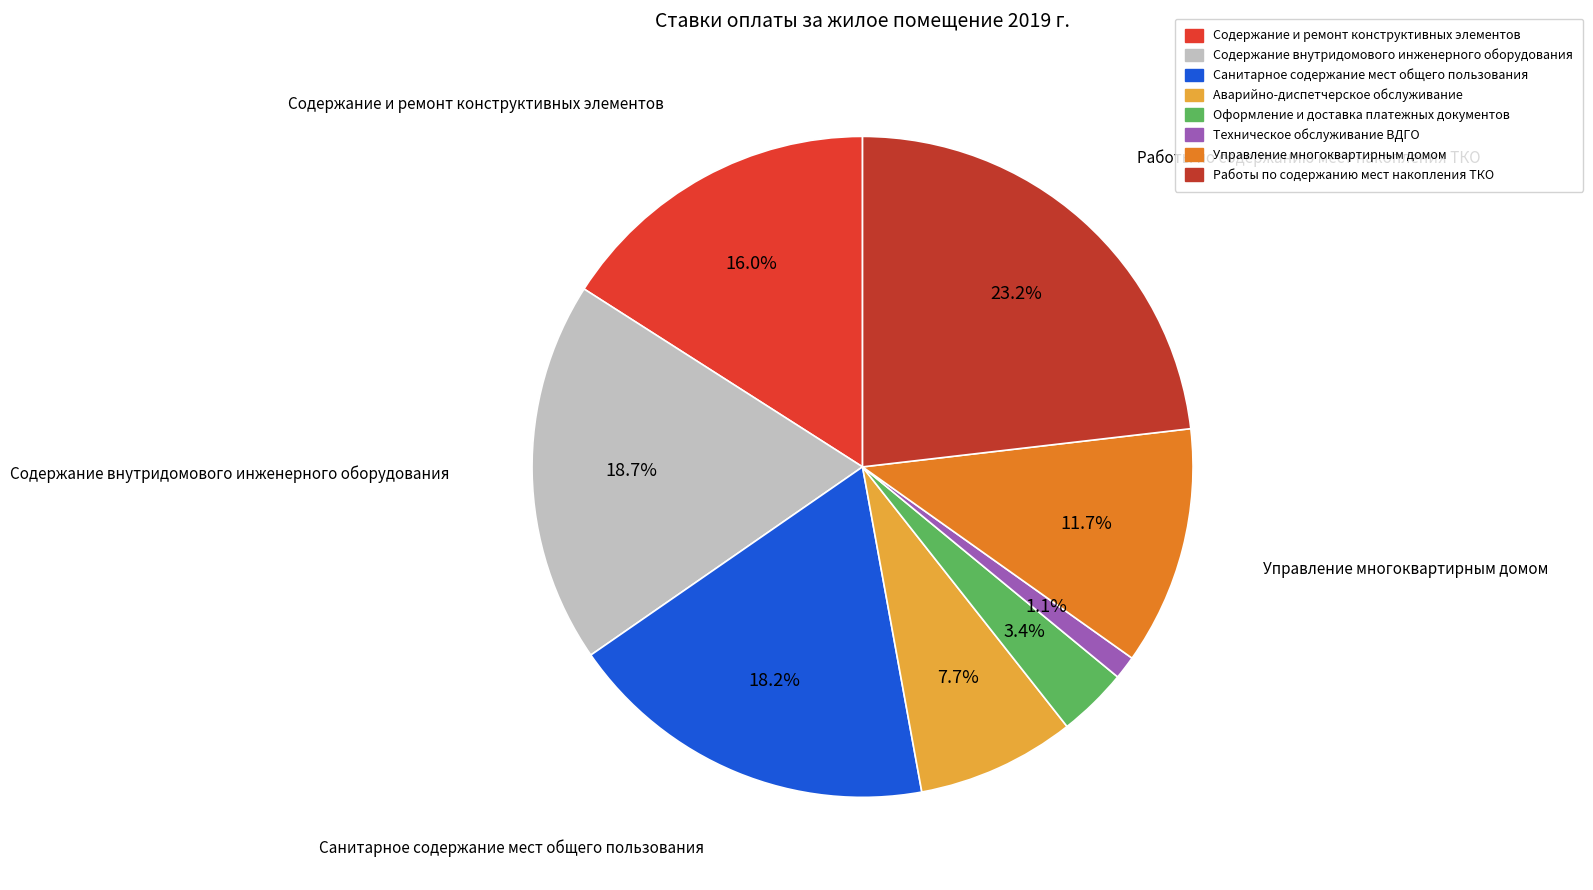

Rank the categories by value from highest to lowest.

Работы по содержанию мест
накопления ТКО, Содержание внутридомового
инженерного оборудования, Санитарное содержание
мест общего пользования, Содержание и ремонт
конструктивных элементов, Управление
многоквартирным домом, Аварийно-диспетчерское
обслуживание, Оформление и доставка
платежных документов, Техническое обслуживание ВДГО